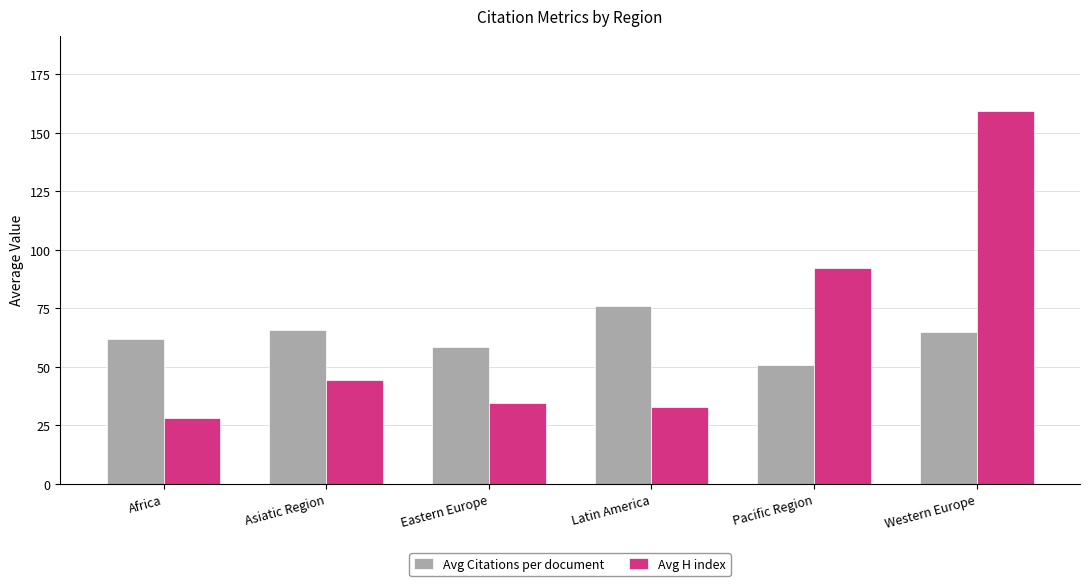

Count the number of categories in the chart.

6